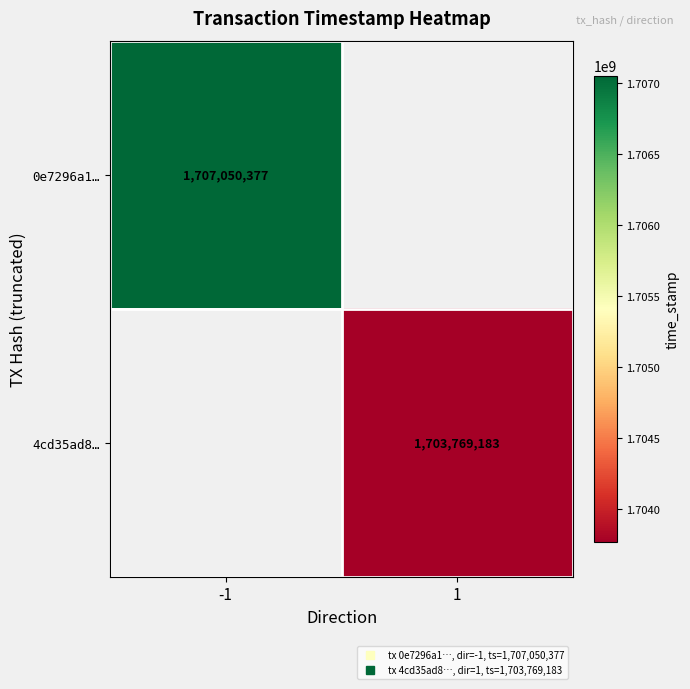

What is the difference between the highest and lowest values at 1?

1703769183